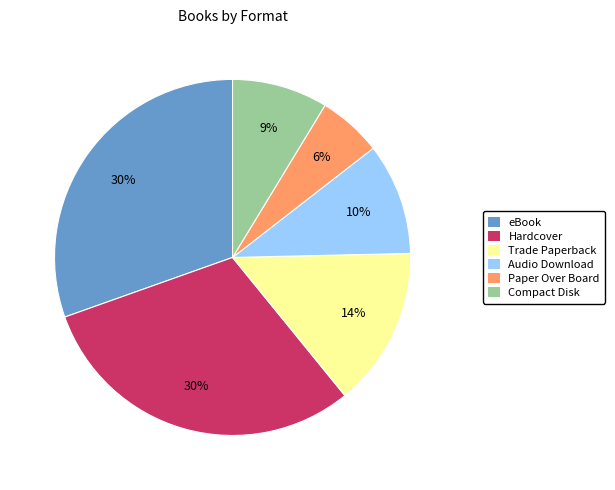

To the nearest percent, what is the average slice percentage?

17%